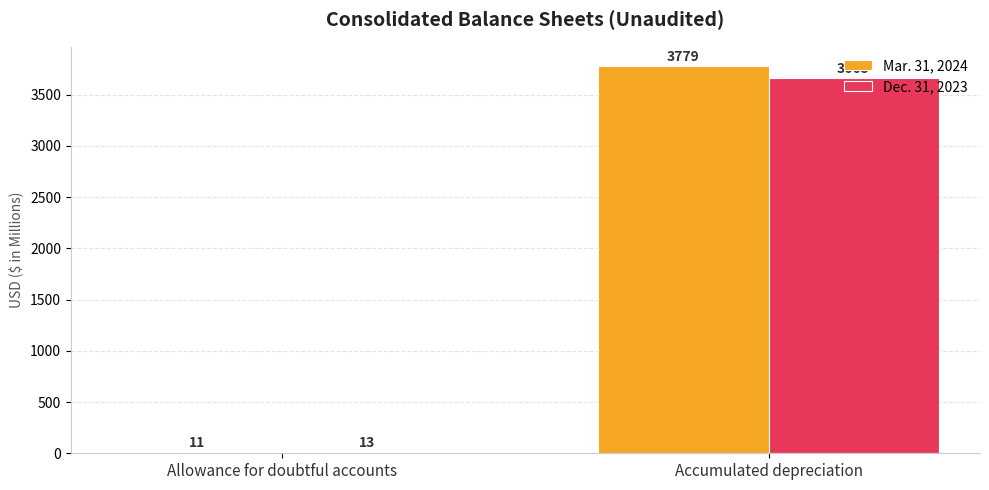

Reading right to left, what are all the values shown in this chart?

Mar. 31, 2024: 3779	11
Dec. 31, 2023: 3665	13